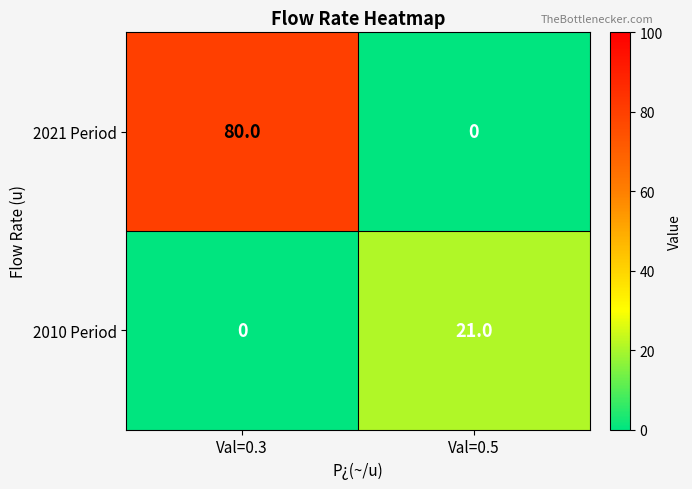

At which category is the sum across all series the highest?

Val=0.3